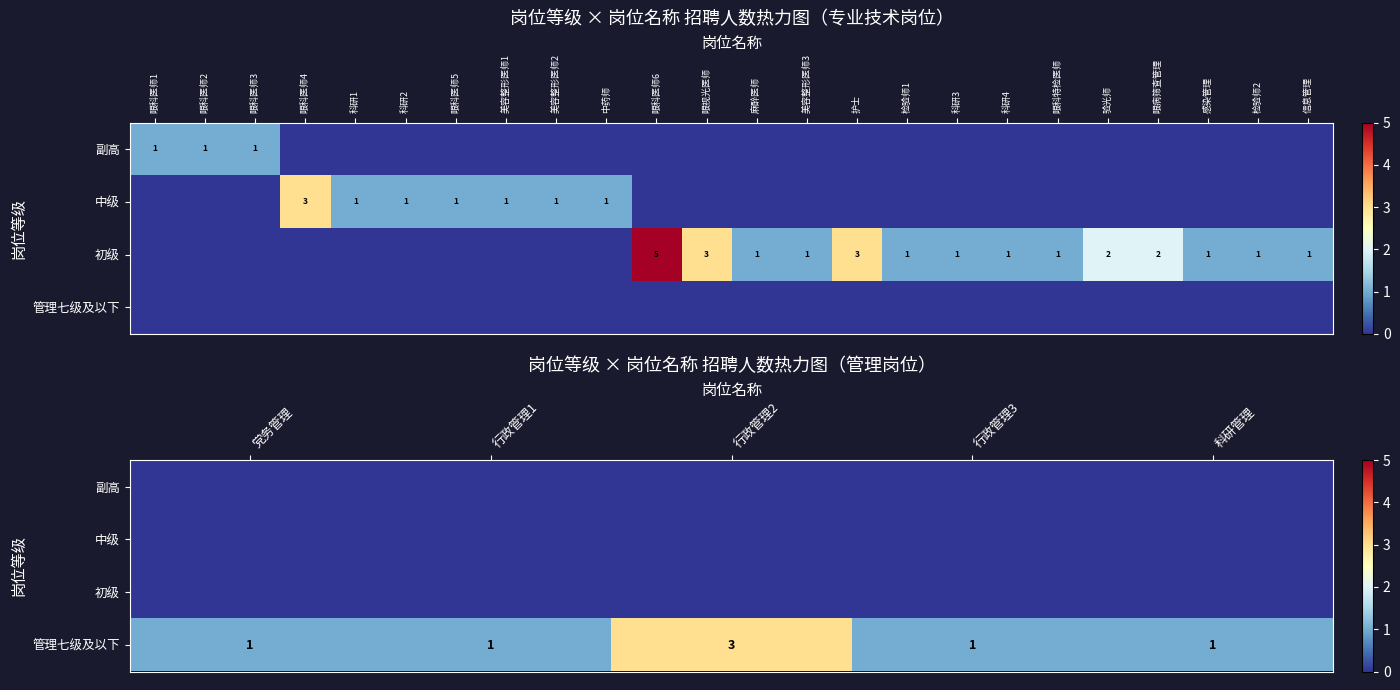

What is the difference between the maximum and minimum values in the 管理七级及以下 series?

2